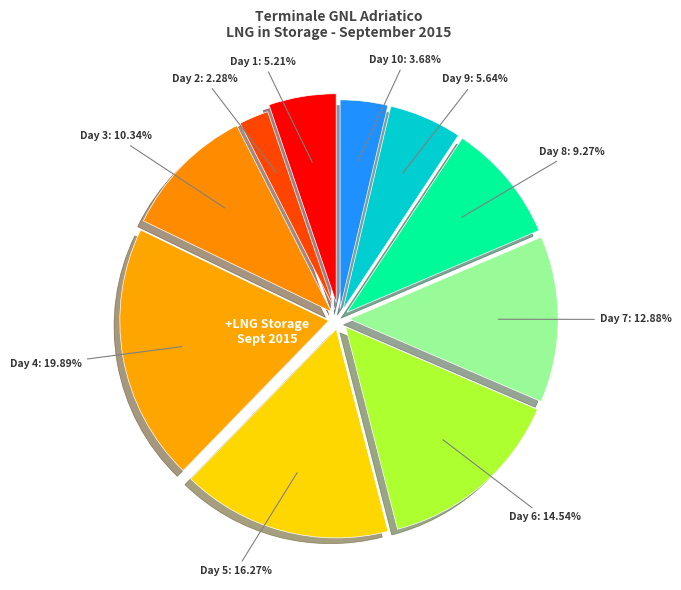

True or false: Day 1 accounts for 1% of the total.

False